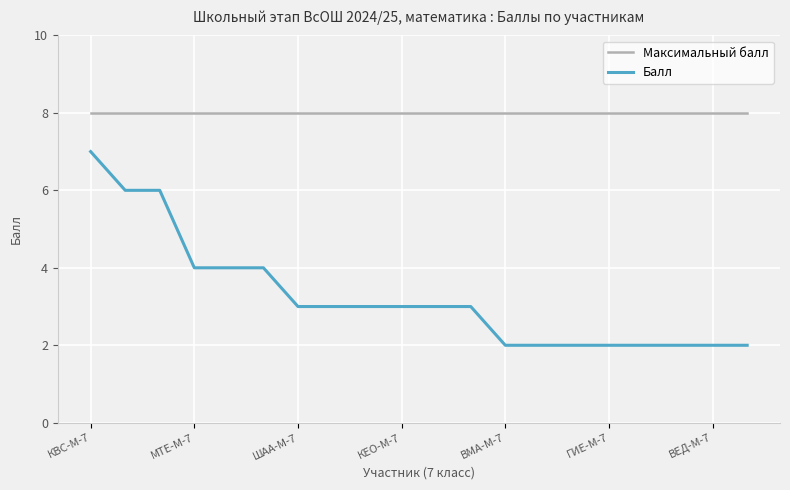

Which series has the largest range (max minus min)?

Балл